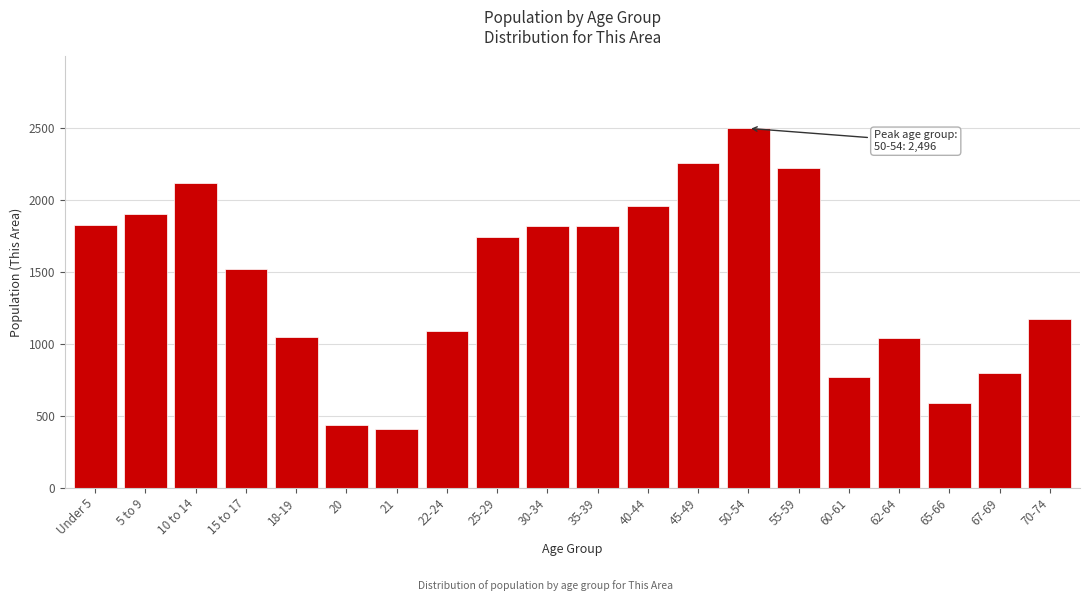

At which label is the value closest to 1451?

15 to 17